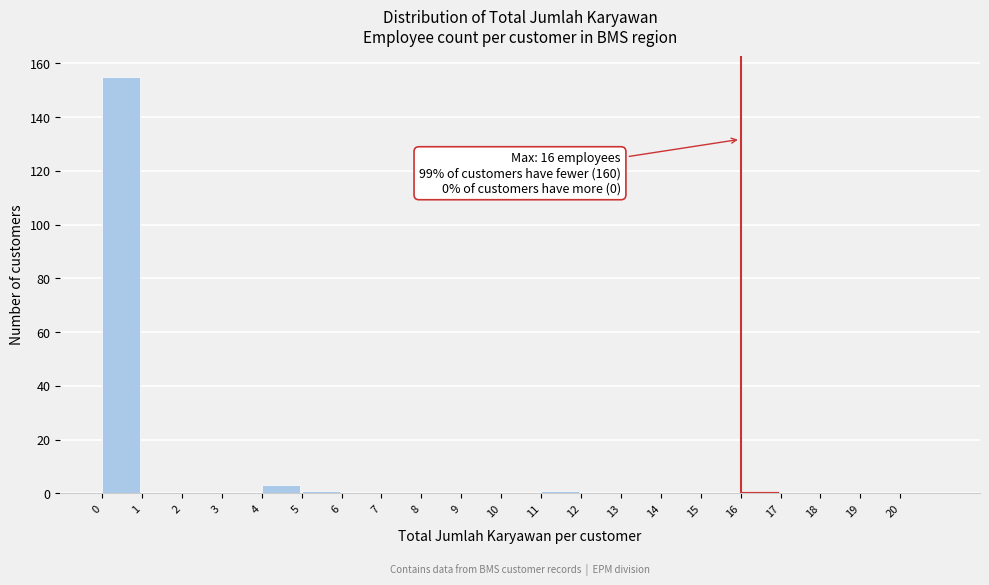

Which range on the x-axis has the tallest bar?

0 to 1